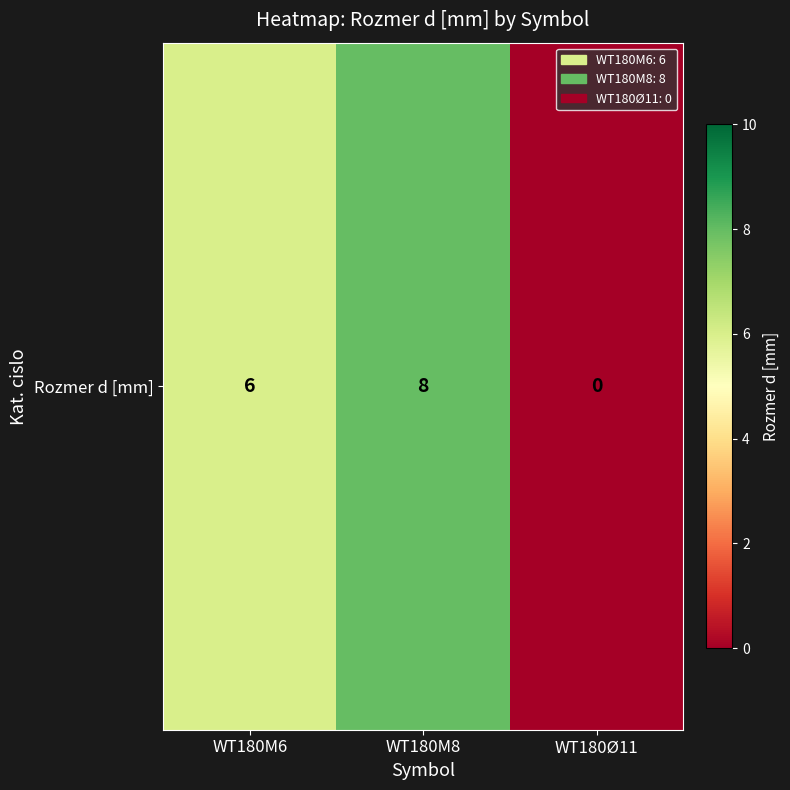

Reading left to right, extract all data points from this chart.

6	8	0